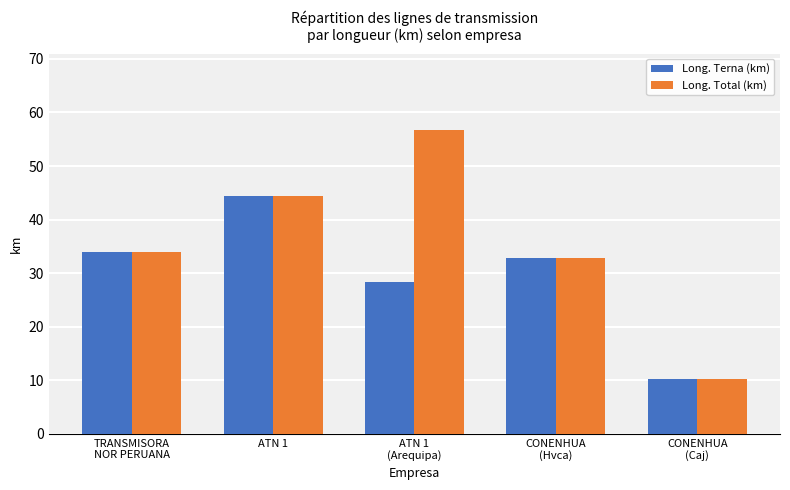

Rank the series at ATN 1
(Arequipa) from lowest to highest value.

Long. Terna (km), Long. Total (km)